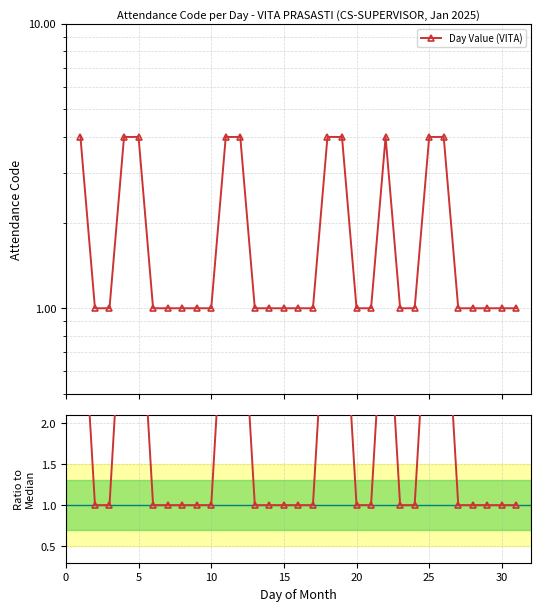

What is the maximum value shown in the chart?

4